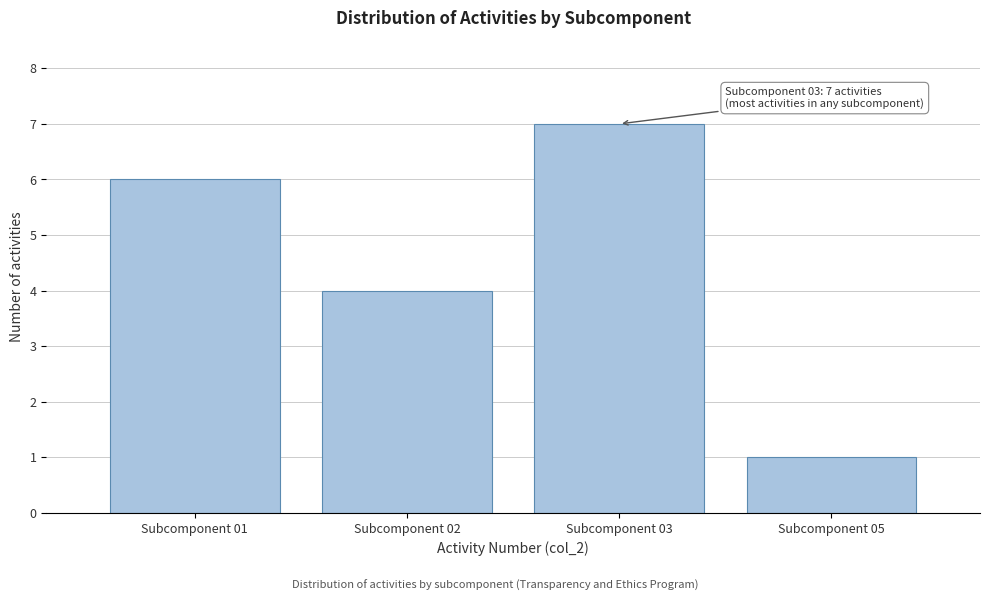

Reading left to right, extract all data points from this chart.

Subcomponent 01=6	Subcomponent 02=4	Subcomponent 03=7	Subcomponent 05=1